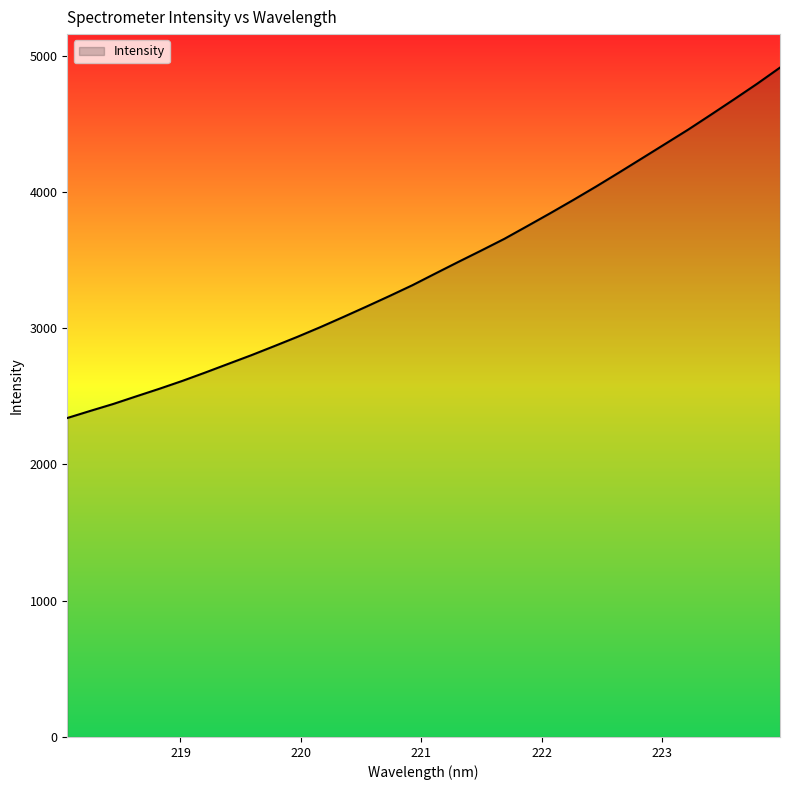

What is the minimum value shown in the chart?

2341.0